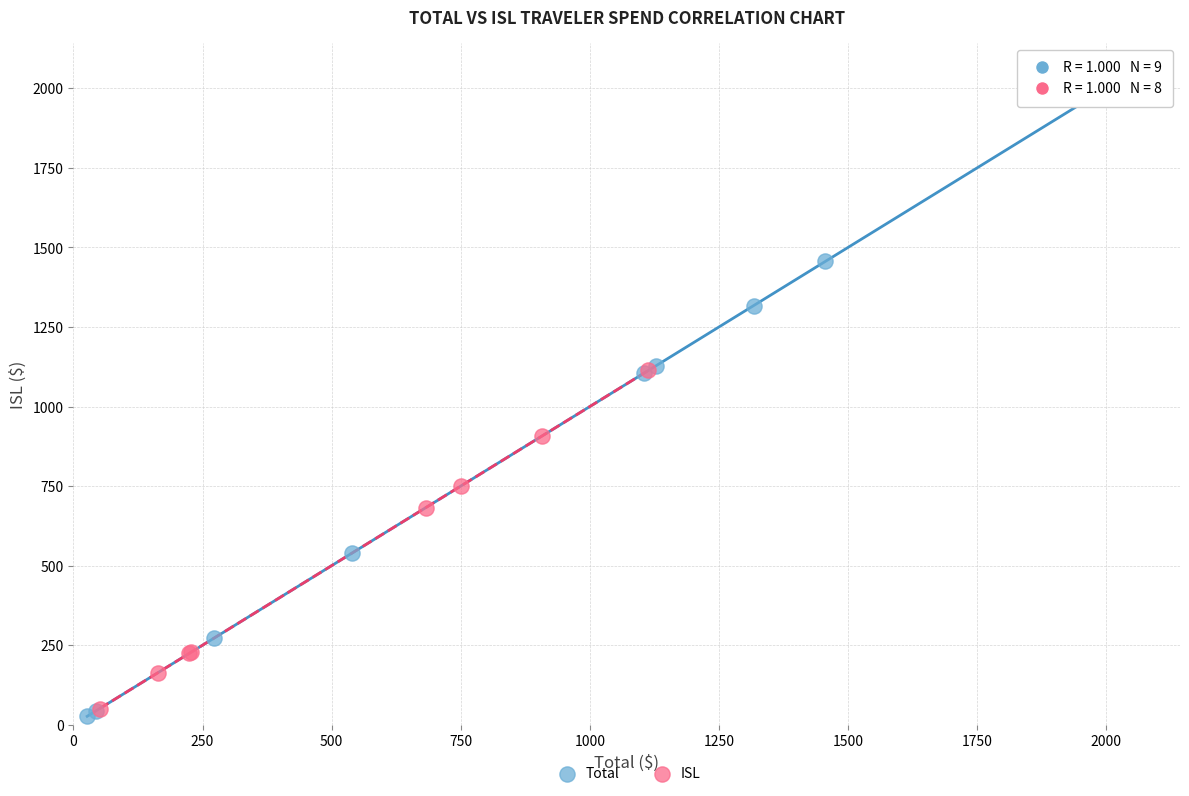

Which series reaches the maximum Y coordinate?

Total